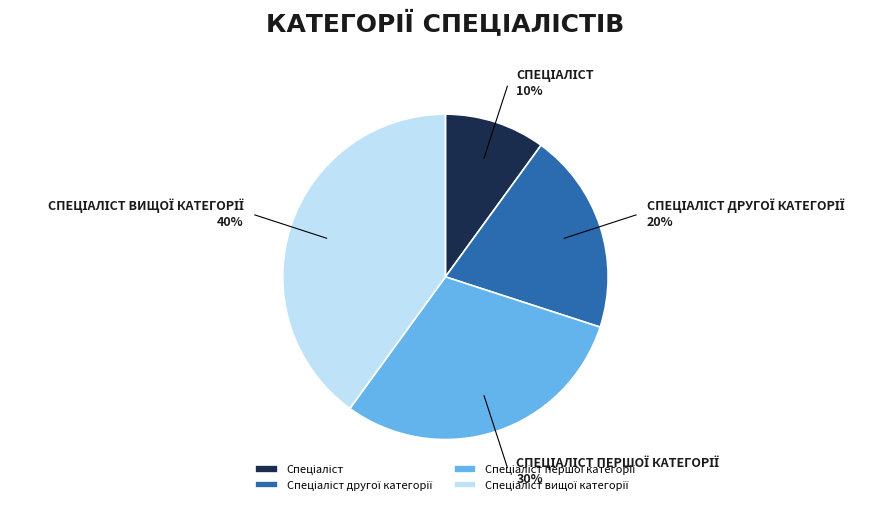

Is there any slice that represents more than half of the pie?

No